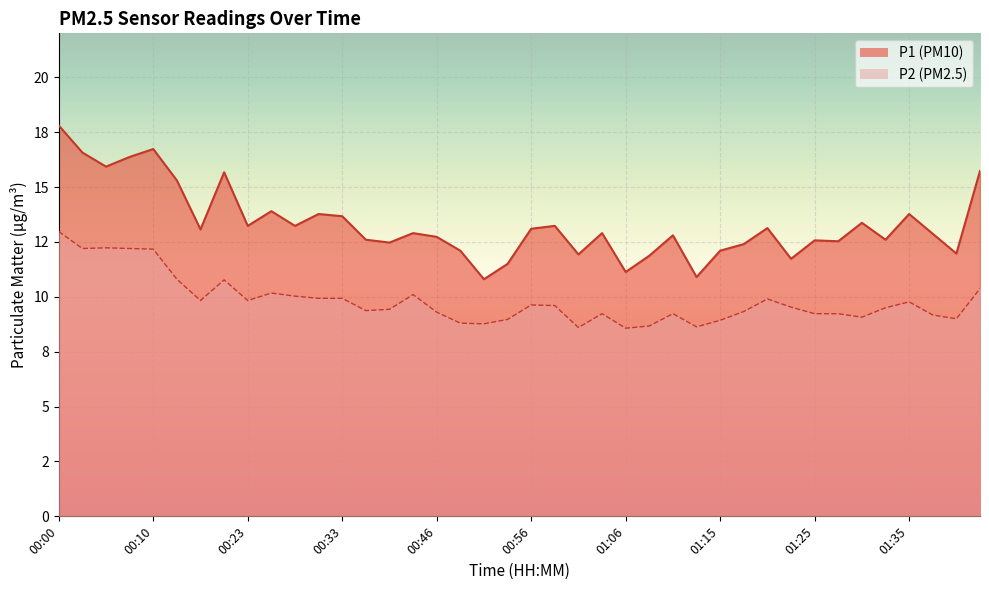

Which series has the largest total across all categories?

P1